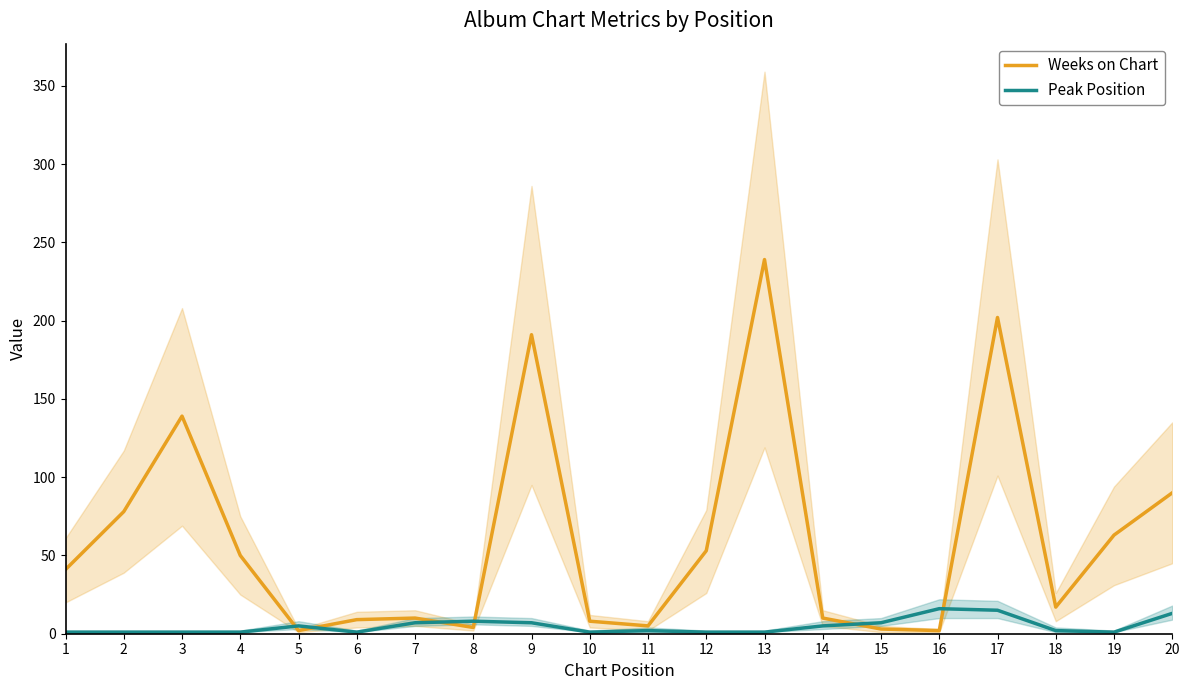

Which series has the largest range (max minus min)?

Weeks on Chart